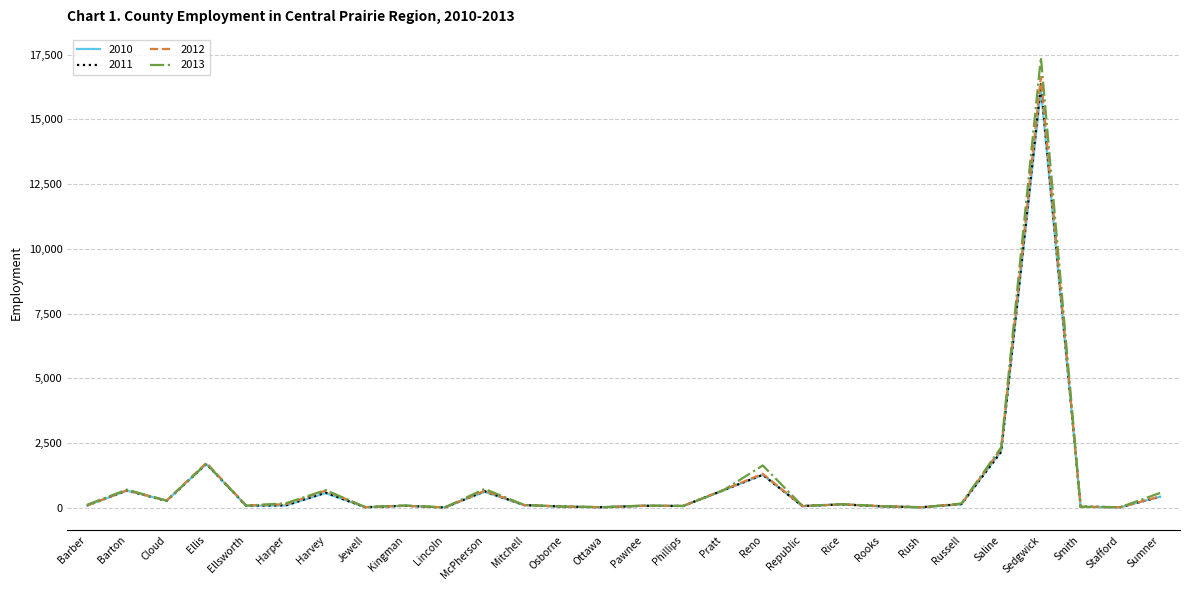

At which category is the sum across all series the highest?

Sedgwick